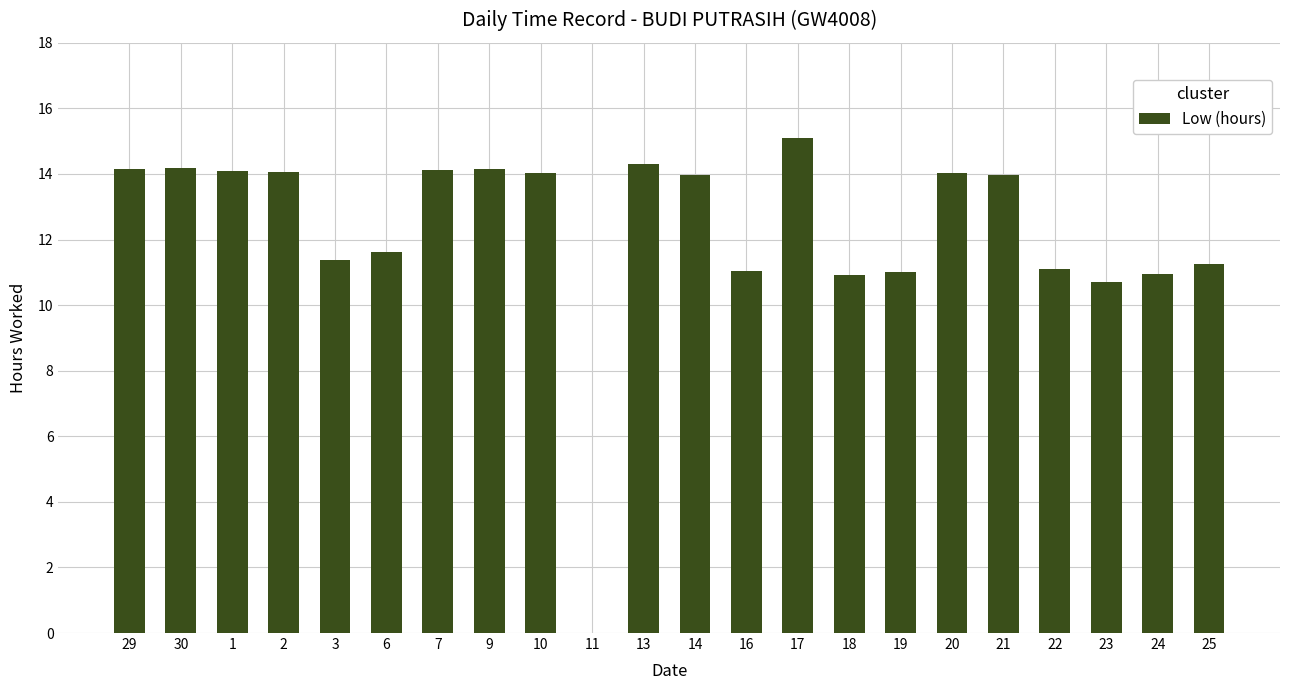

Is it true that the value at 9 is 14.2?

True